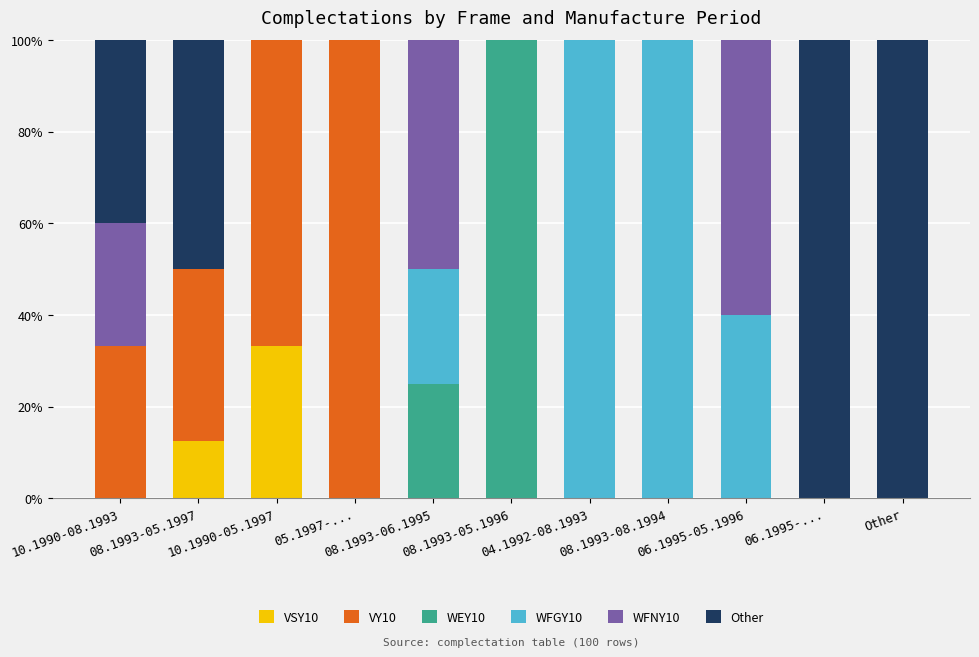

What is the total value across all series at 08.1993-06.1995?

100.0